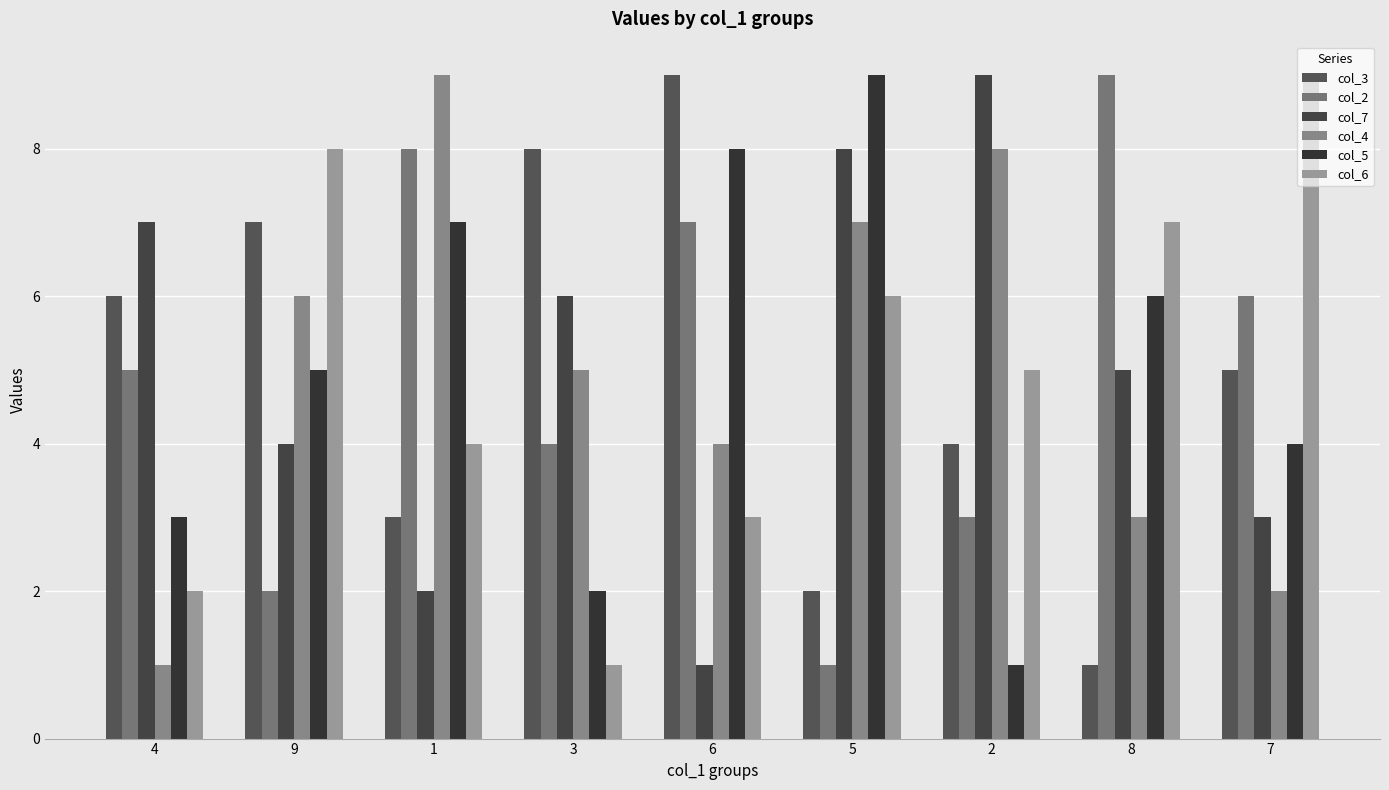

Is it true that col_4 equals 3 at 1?

False